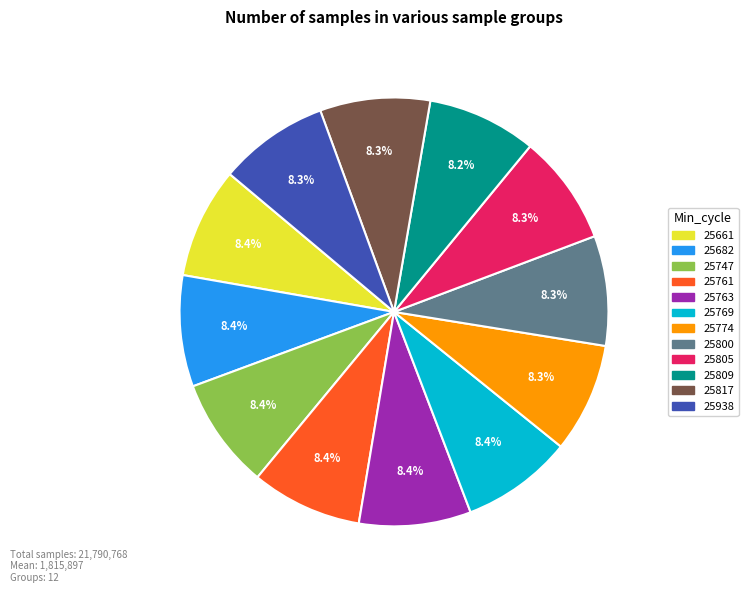

Does any single category account for the majority?

No